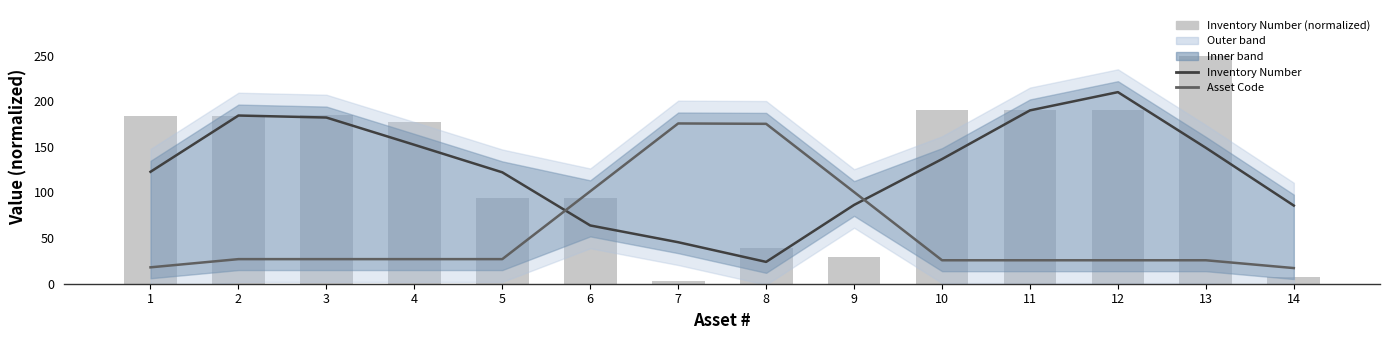

What is the difference between the Inventory Number values at 1 and 14?

37.0